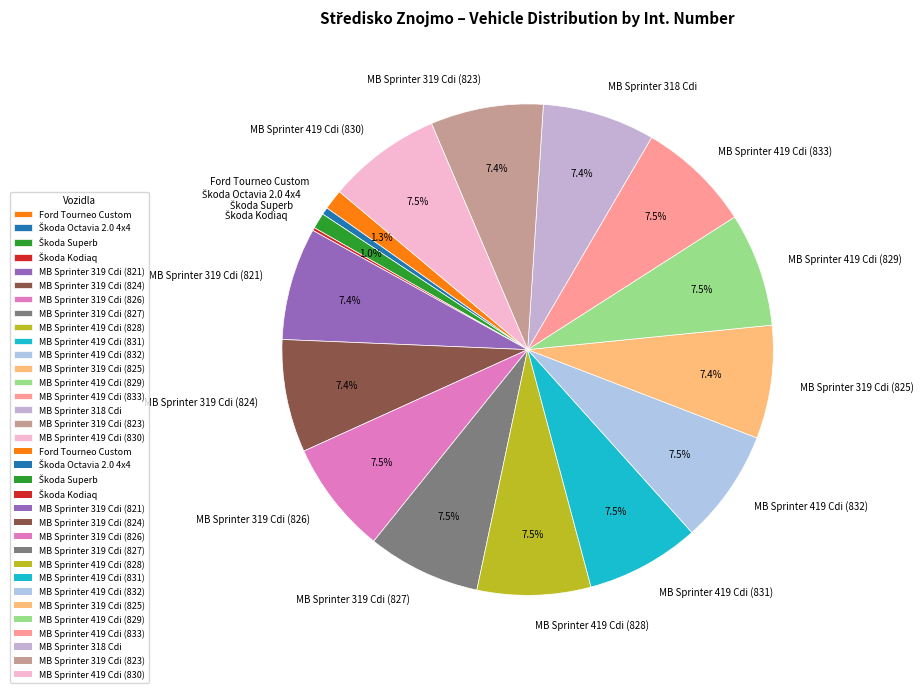

Is it true that MB Sprinter 319 Cdi (823) is 21% of the pie?

False